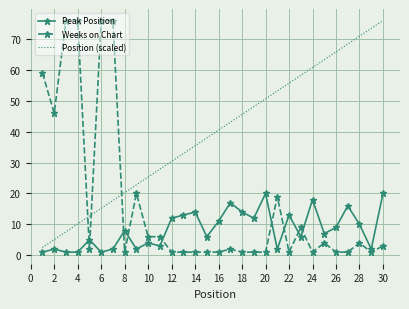

What are all the series names shown in the legend?

Peak Position, Weeks on Chart, Position (scaled)